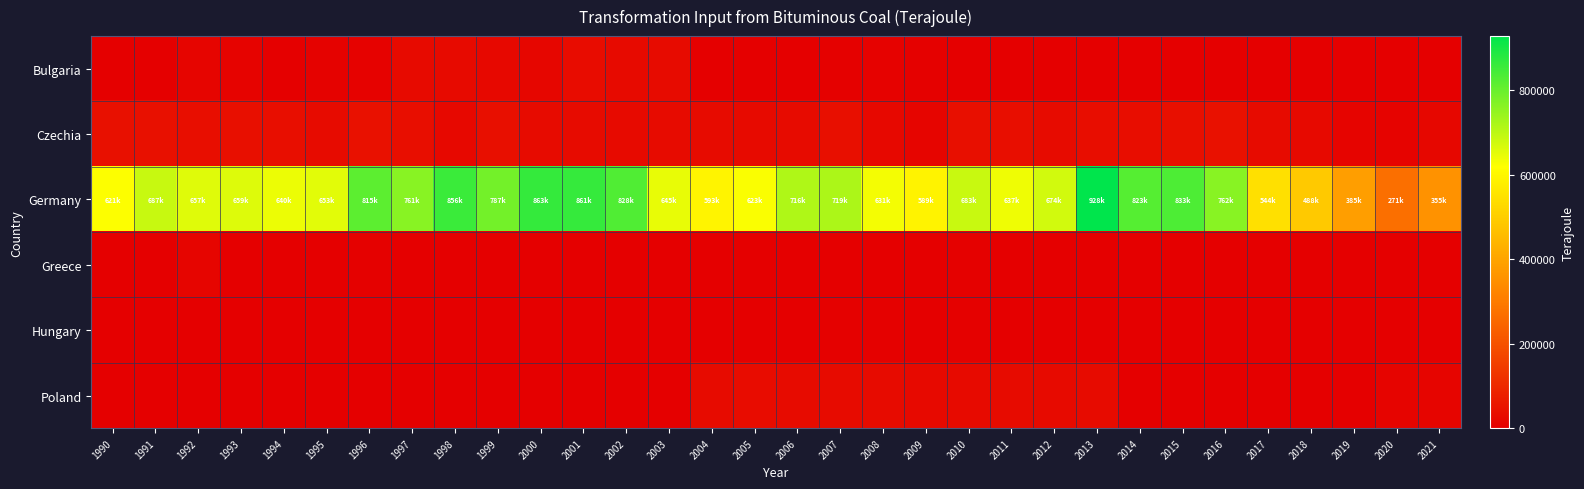

Reading right to left, what are all the values shown in this chart?

Bulgaria: 2021=637.0	2020=0.0	2019=250.0	2018=427.7	2017=136.8	2016=188.0	2015=261.0	2014=422.0	2013=11.0	2012=0.0	2011=0.0	2010=2154.0	2009=4961.0	2008=7730.0	2007=4529.0	2006=1571.0	2005=2734.0	2004=1054.0	2003=30446.0	2002=25874.0	2001=31602.0	2000=17032.0	1999=21026.0	1998=26578.0	1997=26970.0	1996=7813.0	1995=6155.0	1994=3115.0	1993=10149.0	1992=14620.0	1991=0.0	1990=0.0
Czechia: 2021=18234.3	2020=10432.8	2019=12555.8	2018=24035.5	2017=30527.5	2016=44030.9	2015=39063.5	2014=34322.7	2013=33658.4	2012=29046.2	2011=36978.8	2010=38286.4	2009=16082.0	2008=23452.0	2007=39541.0	2006=27260.0	2005=25592.0	2004=27250.0	2003=27689.0	2002=27128.0	2001=28137.0	2000=28467.0	1999=39652.0	1998=21594.0	1997=34493.0	1996=43605.0	1995=27478.0	1994=37642.0	1993=39450.0	1992=37821.0	1991=39976.0	1990=41243.0
Germany: 2021=355432.0	2020=271963.0	2019=385282.0	2018=488390.0	2017=544202.0	2016=762530.0	2015=833145.0	2014=823666.0	2013=928415.0	2012=674282.0	2011=637211.0	2010=683970.0	2009=589695.0	2008=631933.0	2007=719701.0	2006=716043.0	2005=623950.0	2004=593527.0	2003=645576.0	2002=828843.0	2001=861680.0	2000=863799.0	1999=787348.0	1998=856089.0	1997=761881.0	1996=815275.0	1995=653301.0	1994=640891.0	1993=659011.0	1992=657415.0	1991=687028.0	1990=621004.0
Greece: 2021=0.0	2020=0.0	2019=0.0	2018=0.0	2017=0.0	2016=0.0	2015=0.0	2014=0.0	2013=18.0	2012=55.0	2011=780.0	2010=4227.0	2009=0.0	2008=0.0	2007=0.0	2006=0.0	2005=0.0	2004=0.0	2003=1061.0	2002=272.0	2001=54.0	2000=152.0	1999=122.0	1998=455.0	1997=2711.0	1996=4625.0	1995=3105.0	1994=1743.0	1993=2641.0	1992=14389.0	1991=1561.0	1990=0.0
Hungary: 2021=0.0	2020=87.0	2019=0.0	2018=0.0	2017=0.0	2016=0.0	2015=0.0	2014=25.0	2013=0.0	2012=0.0	2011=0.0	2010=3631.0	2009=3589.0	2008=3632.0	2007=3780.0	2006=2494.0	2005=1728.0	2004=2789.0	2003=2264.0	2002=548.0	2001=0.0	2000=0.0	1999=0.0	1998=0.0	1997=0.0	1996=0.0	1995=0.0	1994=0.0	1993=0.0	1992=0.0	1991=0.0	1990=0.0
Poland: 2021=15038.1	2020=11292.3	2019=0.0	2018=0.0	2017=0.0	2016=0.0	2015=0.0	2014=0.0	2013=28209.0	2012=25524.0	2011=30717.0	2010=25914.0	2009=24915.0	2008=29447.0	2007=27225.0	2006=28291.0	2005=30891.0	2004=29817.0	2003=0.0	2002=0.0	2001=0.0	2000=0.0	1999=0.0	1998=0.0	1997=0.0	1996=0.0	1995=0.0	1994=0.0	1993=0.0	1992=0.0	1991=0.0	1990=0.0